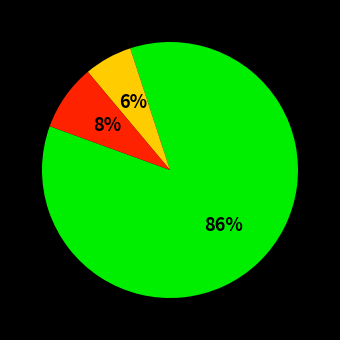

Count the number of slices in the pie.

3